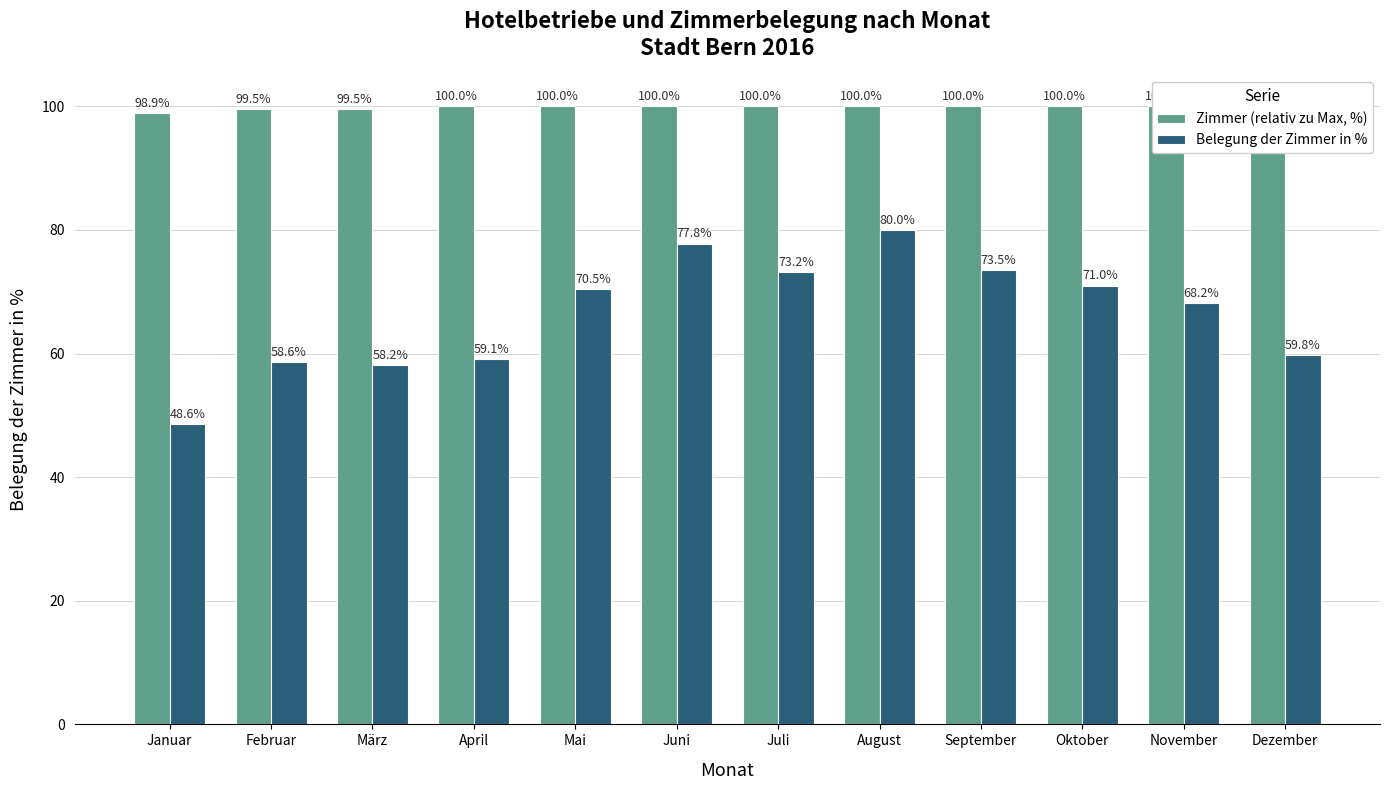

Between April and September, which series saw the biggest shift?

Belegung der Zimmer in %